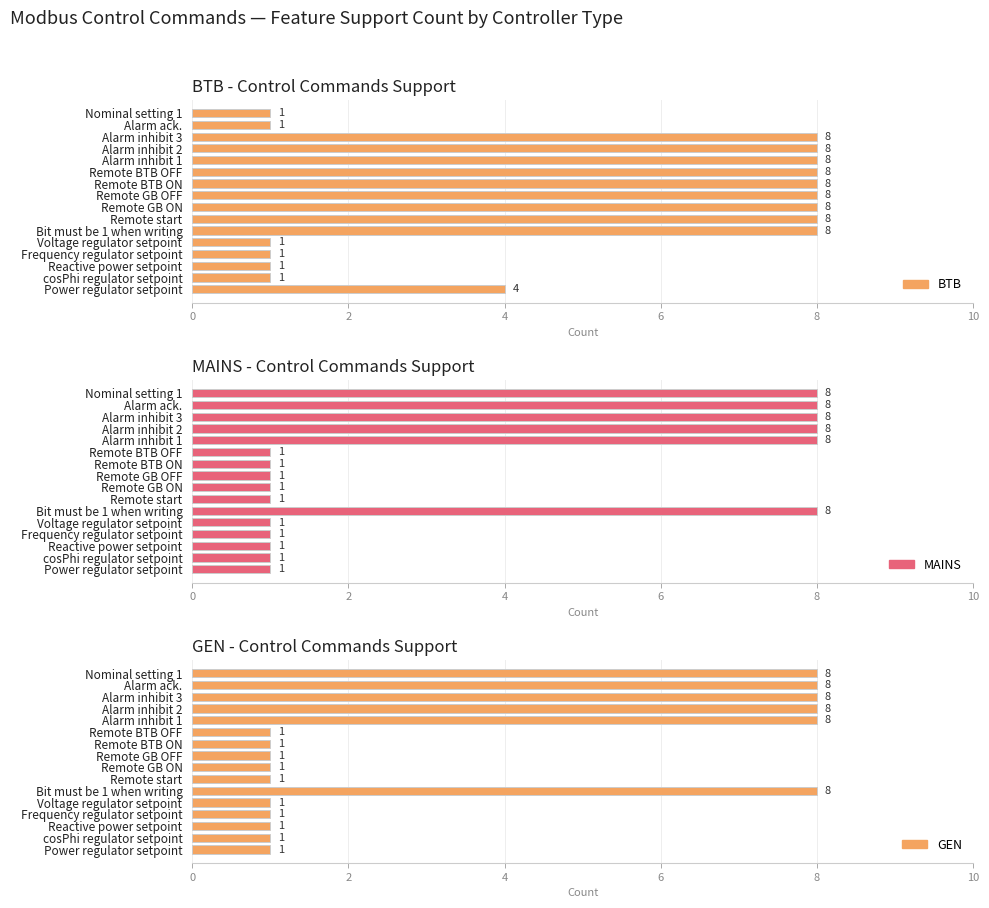

What is the value of the GEN bar at the 5th from the left?

1